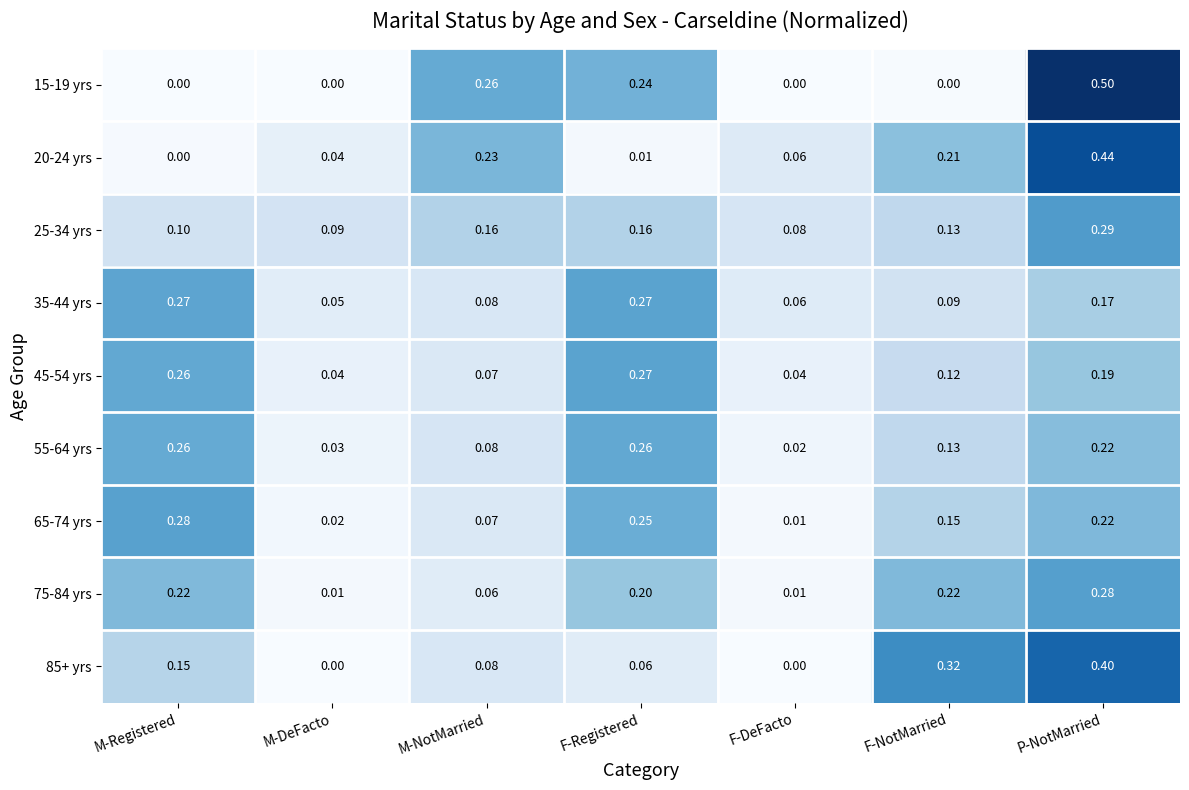

At which category is the sum across all series the highest?

P-NotMarried